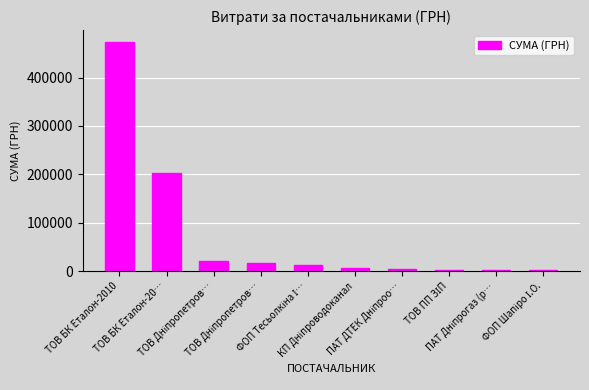

At which label does the data first exceed 12742?

ТОВ БК Еталон-2010